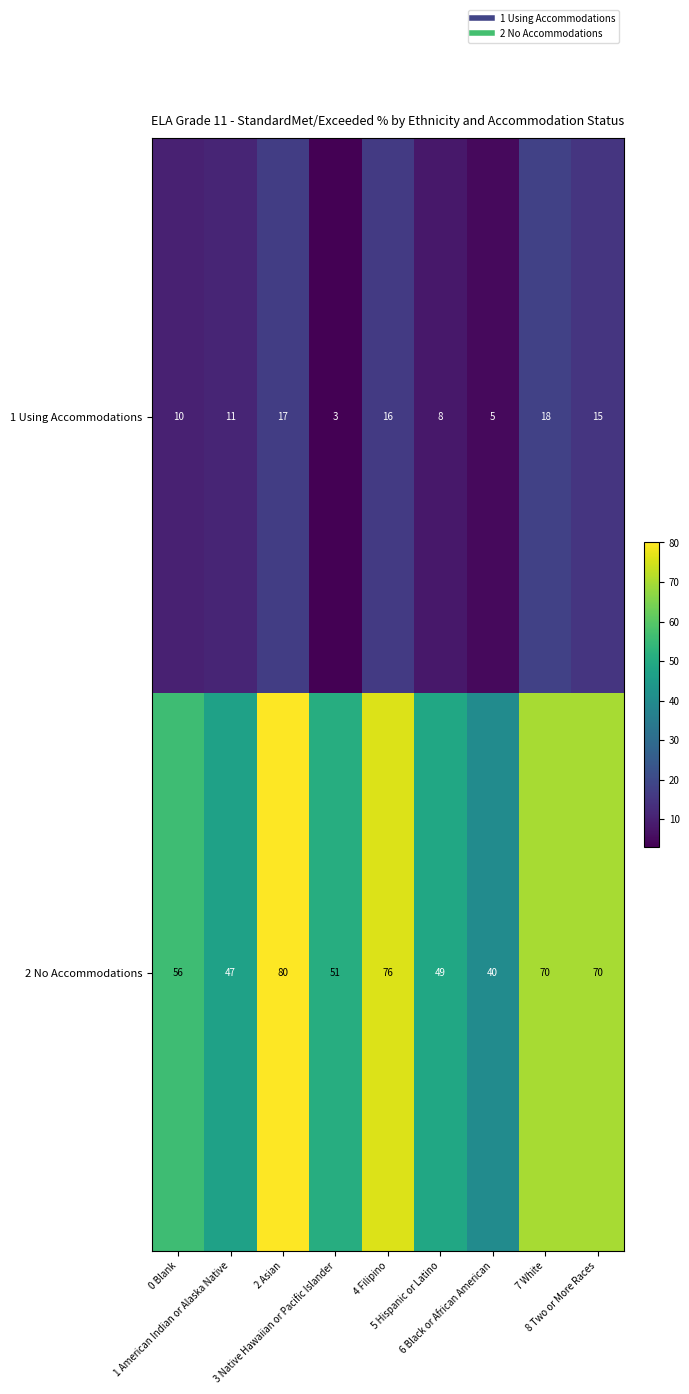

Which series has the largest total across all categories?

2 No Accommodations